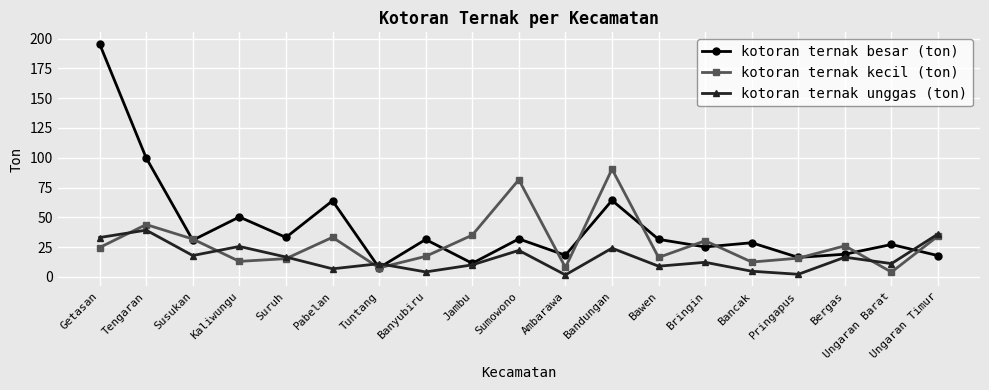

What value does the kotoran ternak kecil (ton) series have at Bawen?

16.3